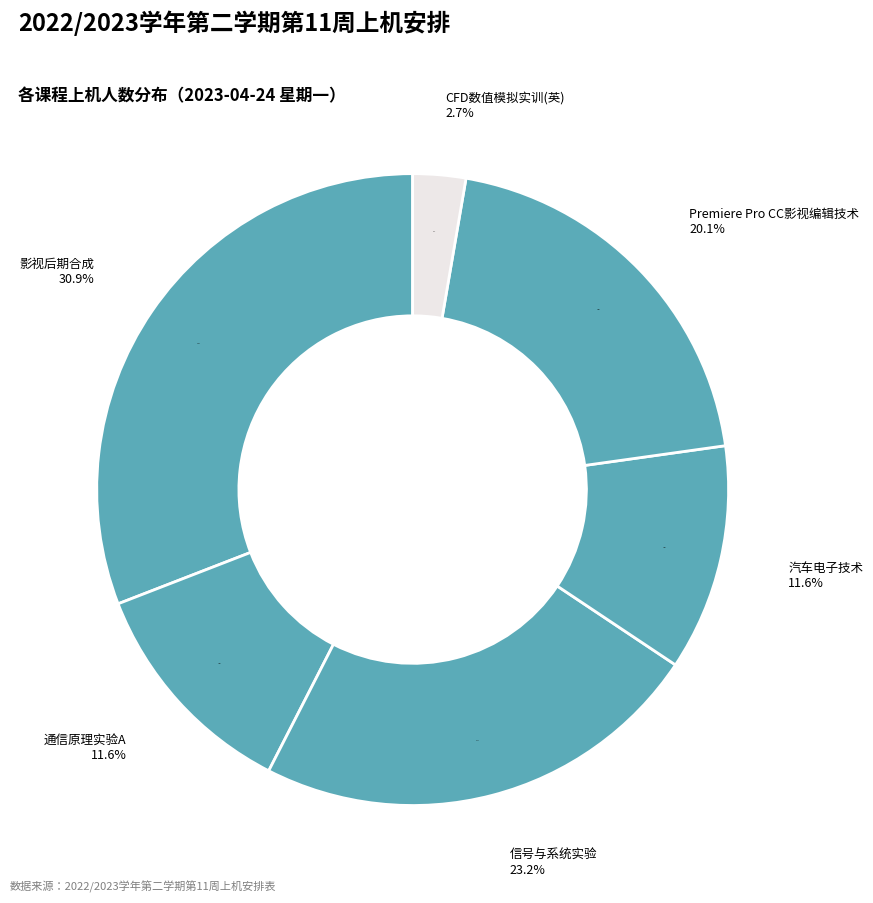

What is the ratio of the value at CFD数值模拟实训(英) to the value at 信号与系统实验?

0.1